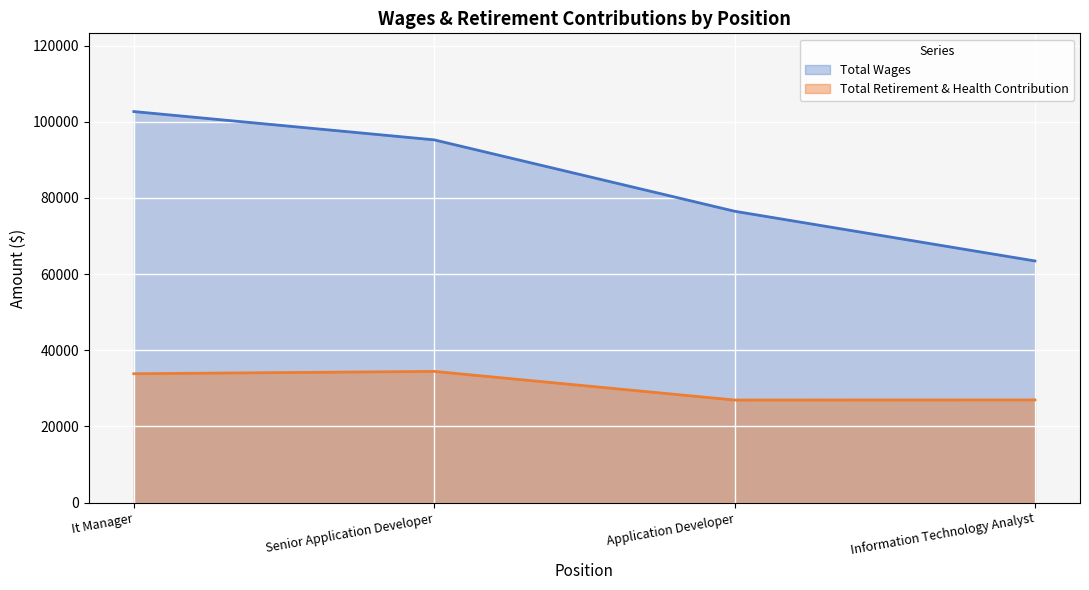

Does the chart display data point markers on the line(s)?

No